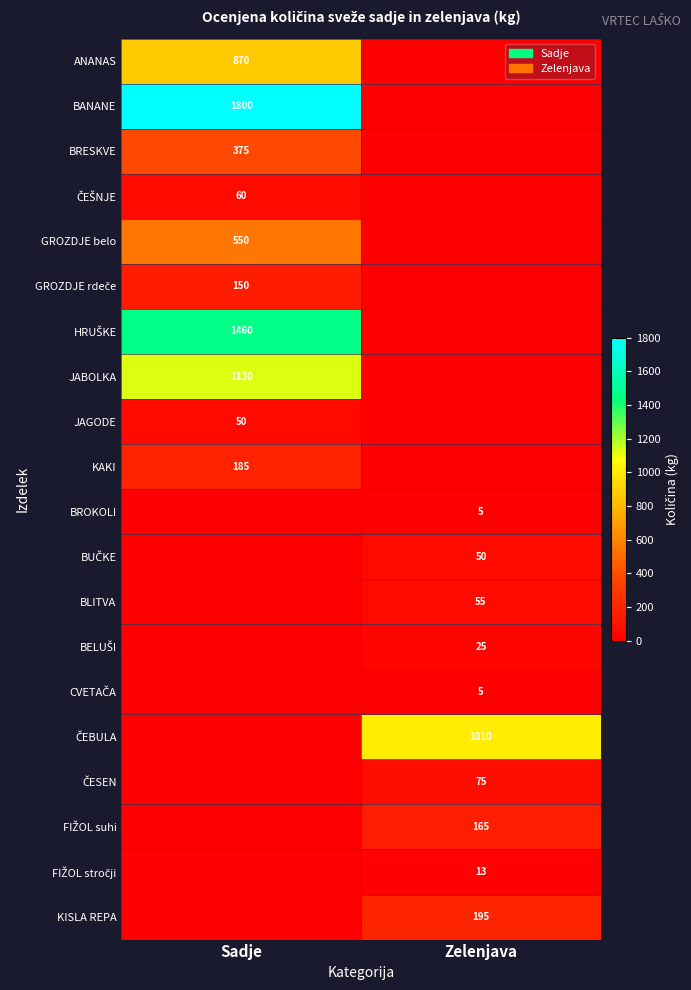

Which category has the highest value across all series?

Sadje